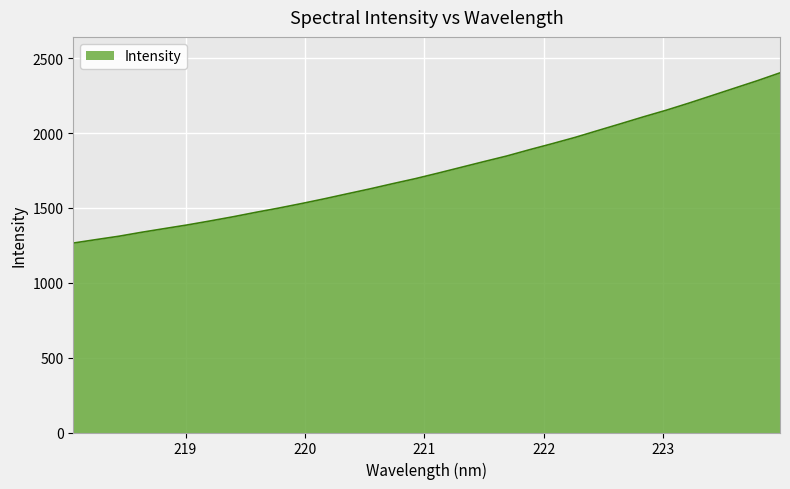

What is the minimum value shown in the chart?

1265.6